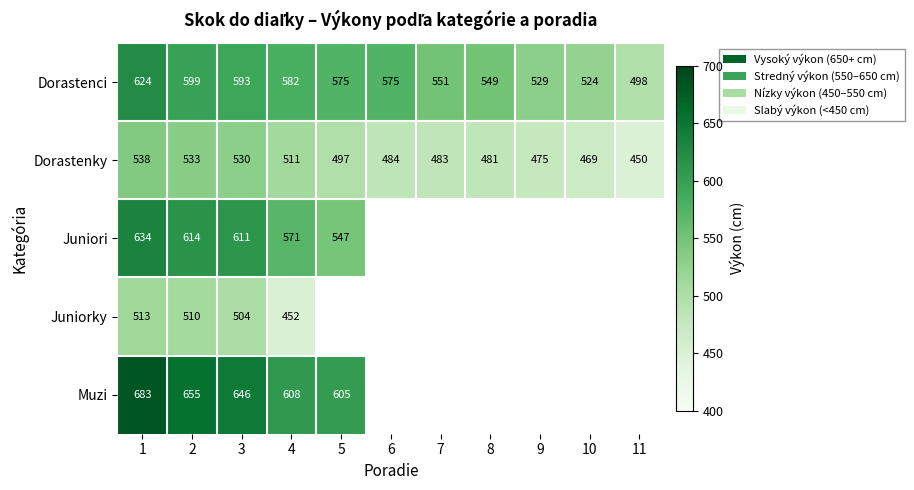

The value of Dorastenky at 8 is 825.5. True or false?

False